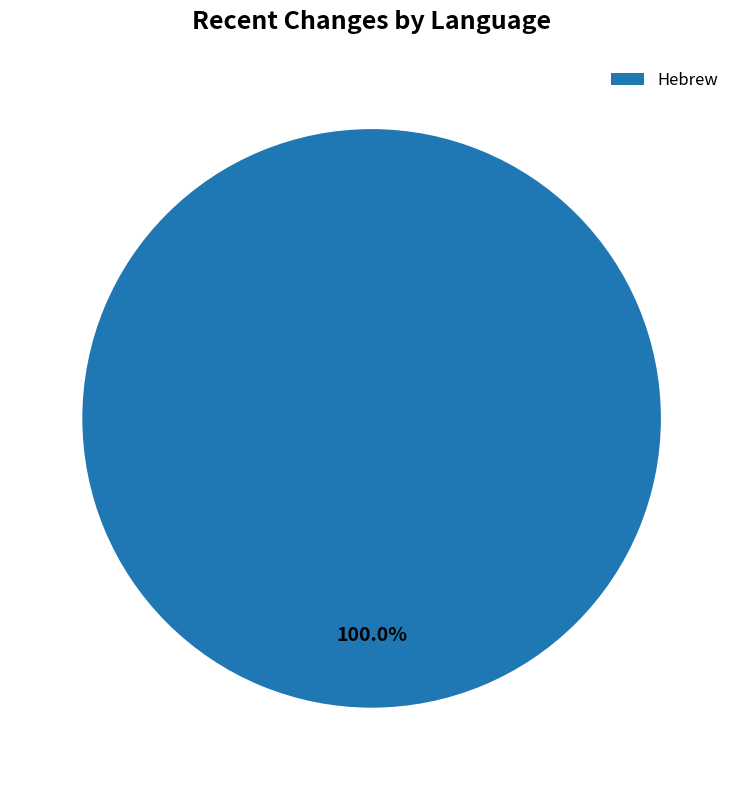

Does any single category account for the majority?

Yes